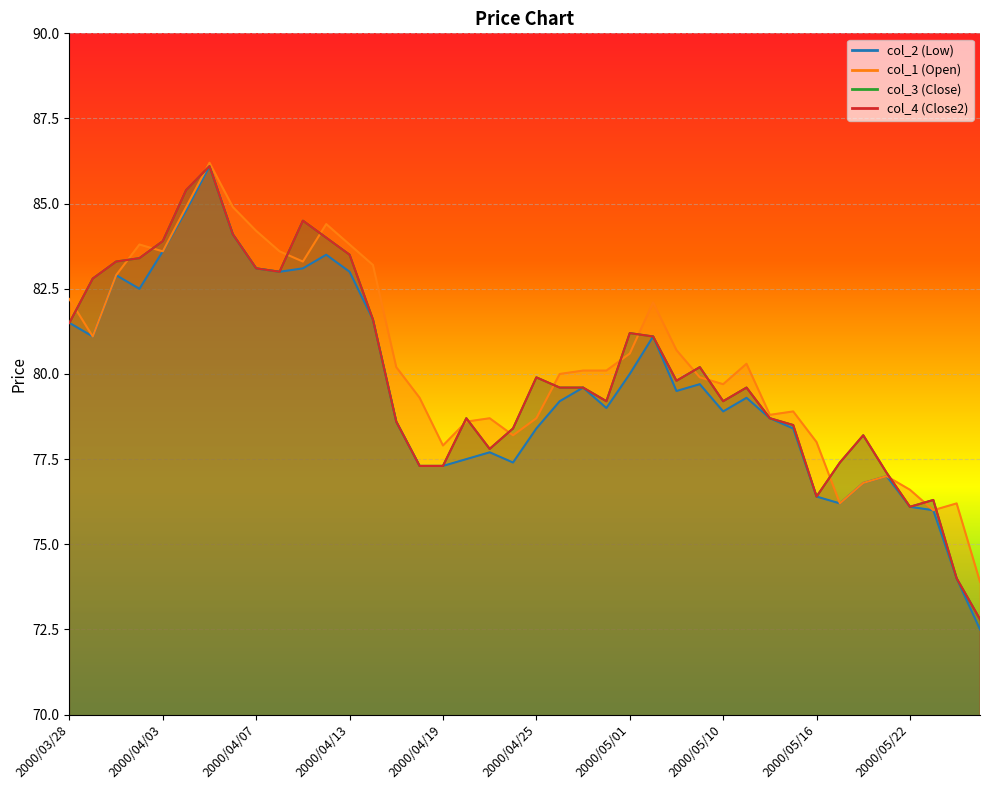

What is the average value of the col_1 series?

80.4